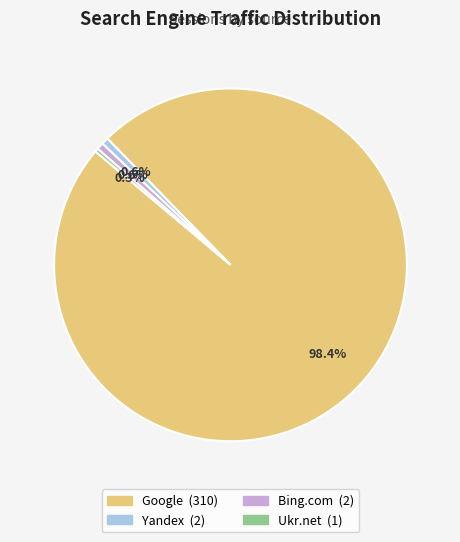

Approximately how many times larger is the value at Google compared to Ukr.net?

310.0